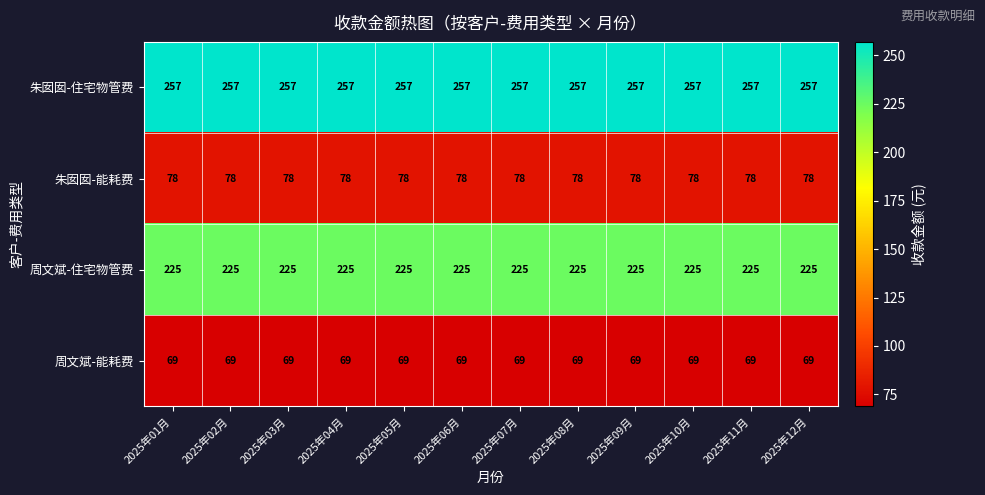

At how many categories does at least one series exceed 85?

12